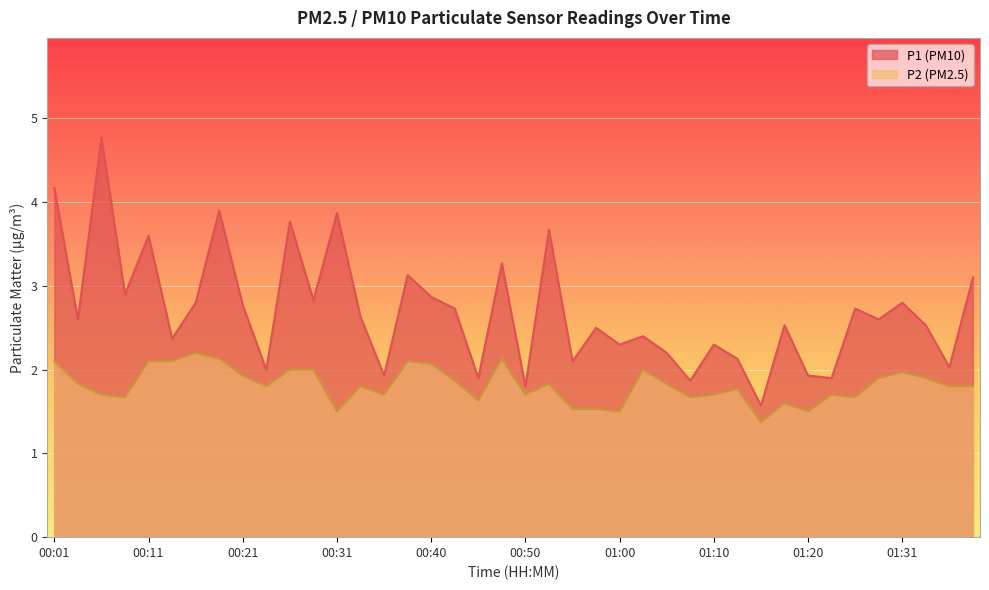

What is the label of the 17th point from the left?

00:40